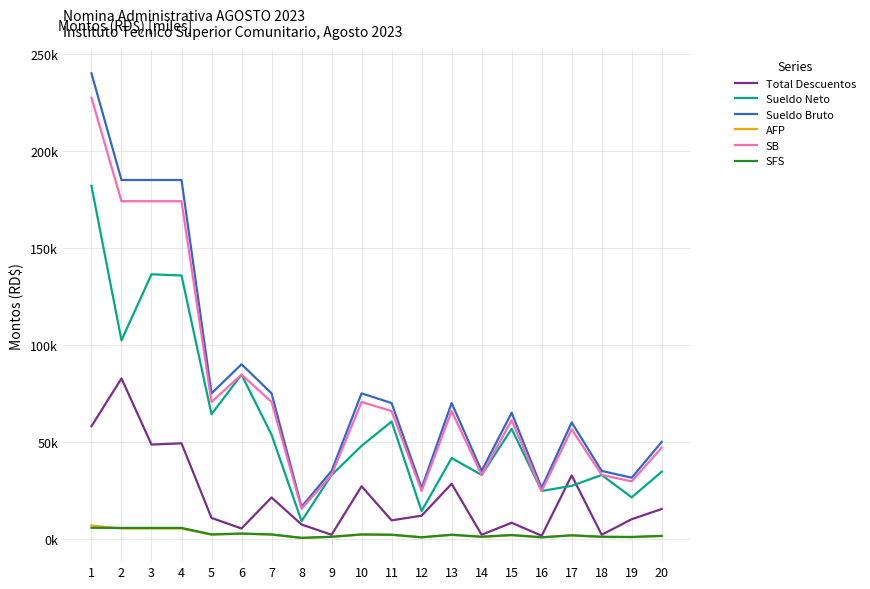

At which category does Sueldo Neto reach its first local valley?

2